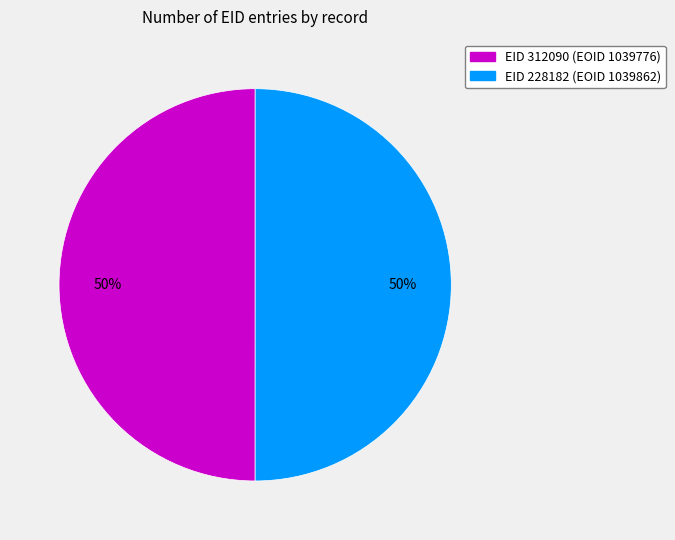

To the nearest percent, what is the average slice percentage?

50%